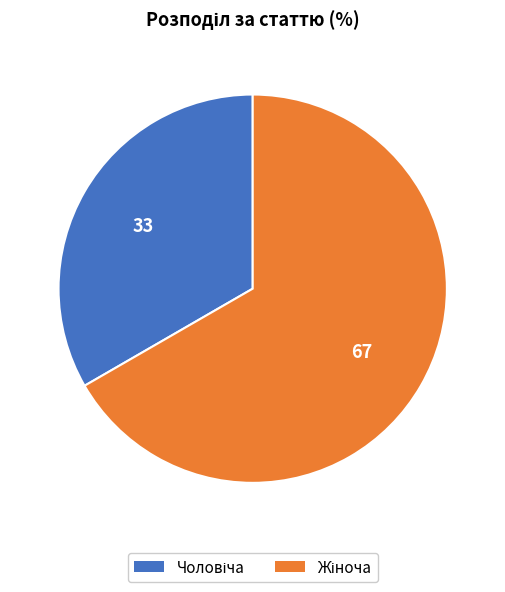

Is there any slice that represents more than half of the pie?

Yes